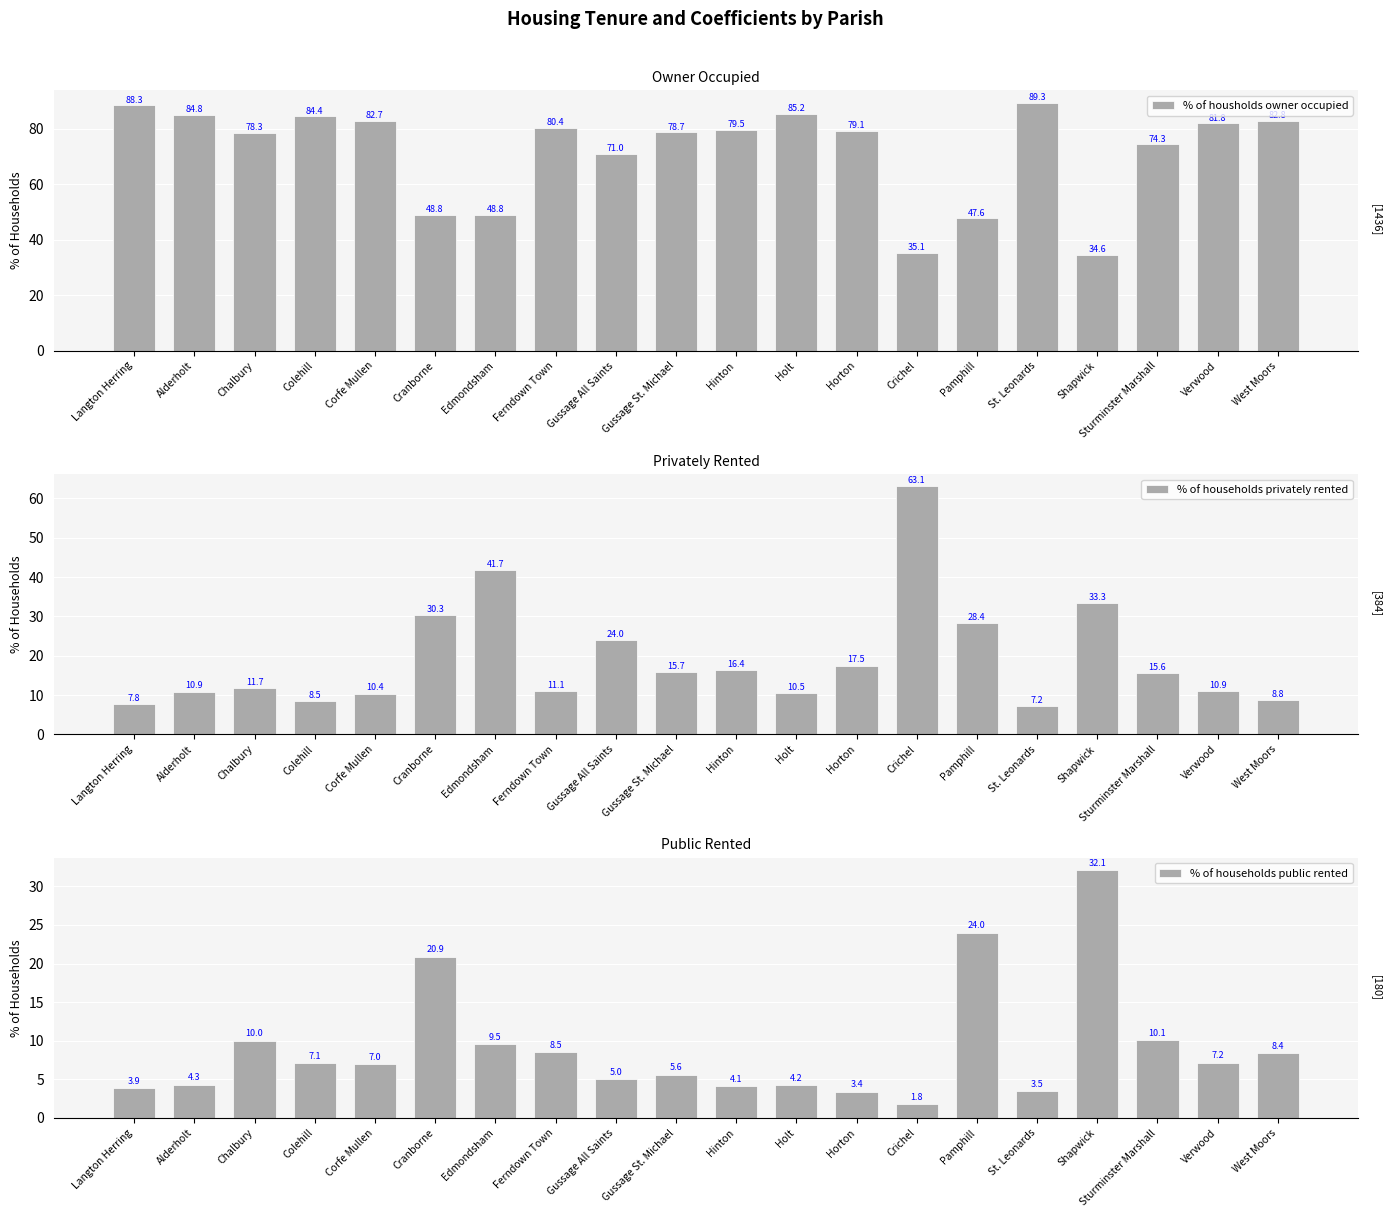

Which has a higher value, Holt or Colehill?

Holt